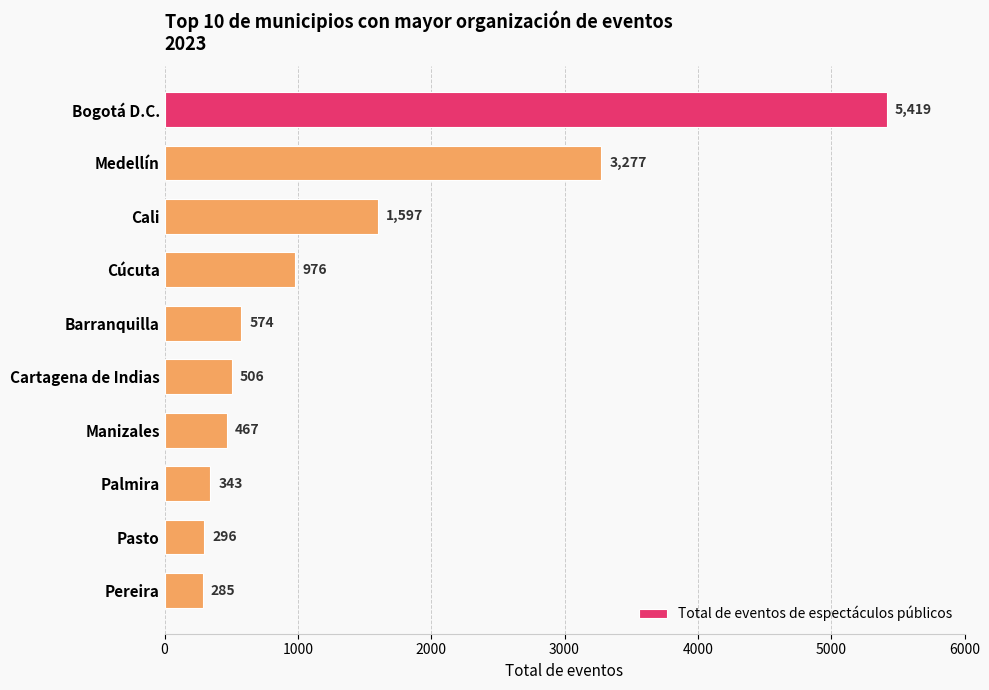

Count the number of data series in this chart.

1